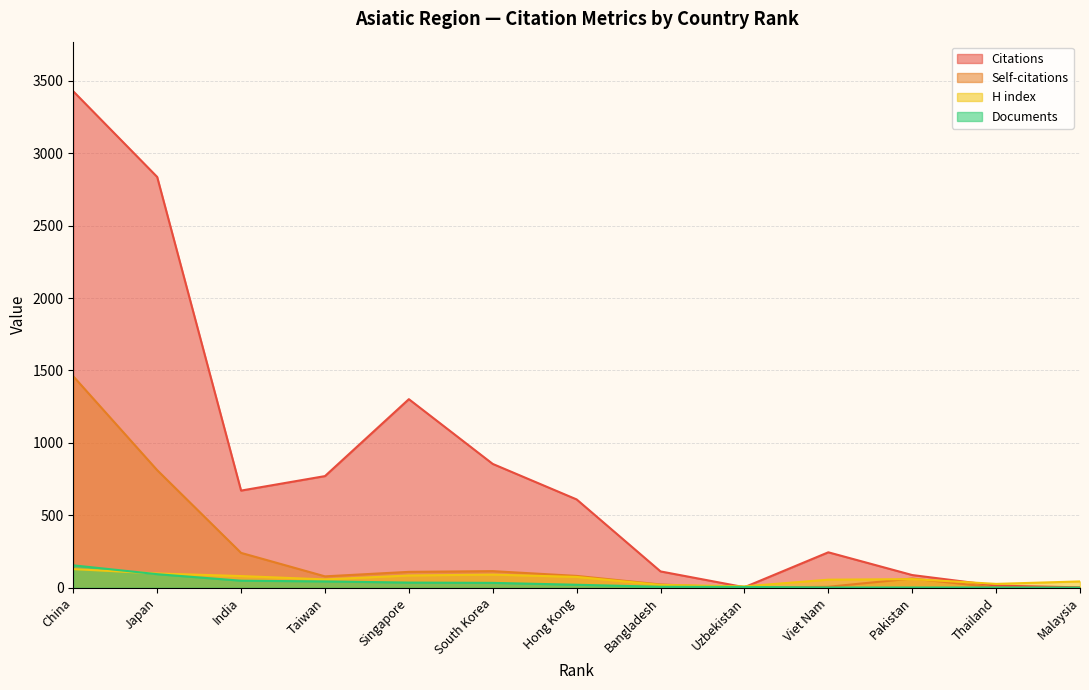

At which category does Citations reach its first local valley?

India